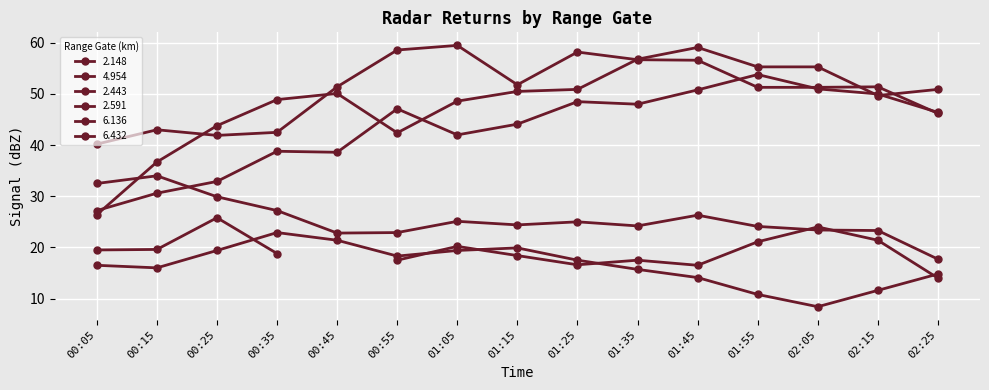

Where do 6.136 and 2.591 first cross each other?

00:05 and 00:15